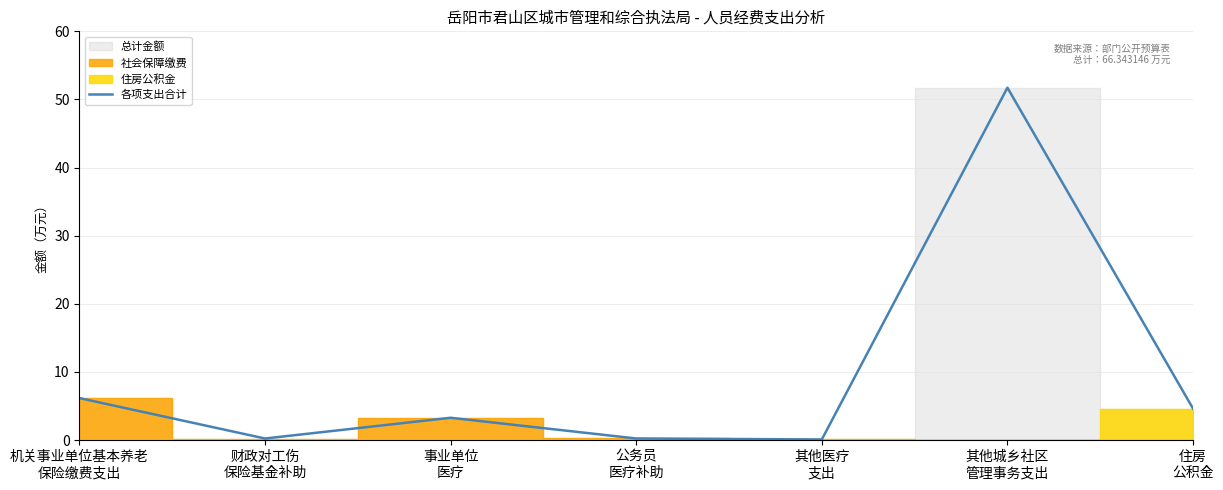

How many data points are above 3?

4